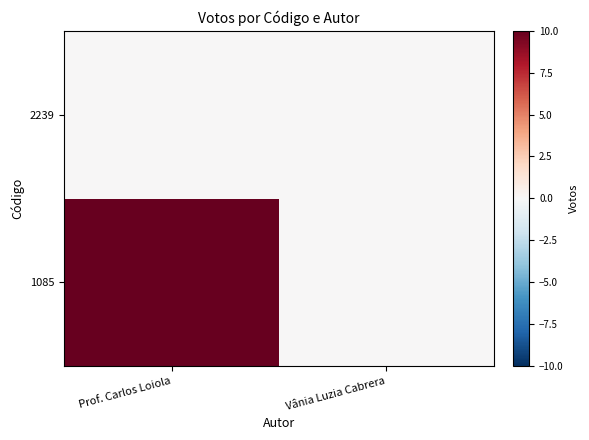

Reading left to right, what are all the values shown in this chart?

1085: Prof. Carlos Loiola=10	Vânia Luzia Cabrera=0
2239: Prof. Carlos Loiola=0	Vânia Luzia Cabrera=0